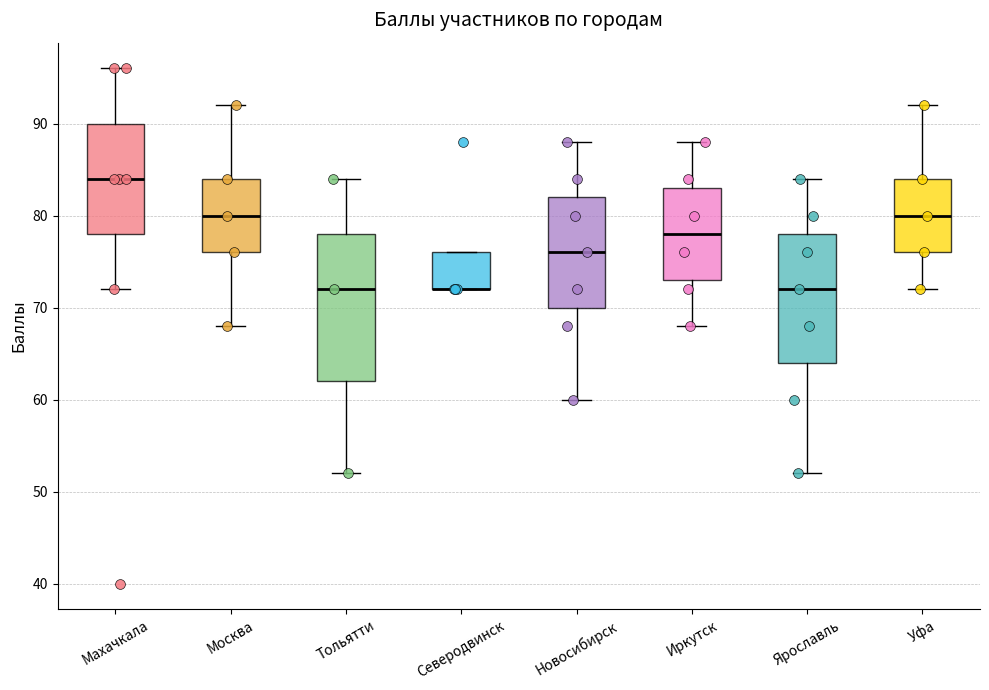

Reading left to right, transcribe this box plot: for each box, give where its median line is, the range the box spans, and where its two whiskers end, as read against the y-axis. The values are not printed on the chart, so give them approximately, as read against the axis.

Махачкала: median 84, box 78 to 90, whiskers 72 to 96
Москва: median 80, box 76 to 84, whiskers 68 to 92
Тольятти: median 72, box 62 to 78, whiskers 52 to 84
Северодвинск: median 72 (drawn on the box's lower edge), box 72 to 76, whiskers 72 to 76
Новосибирск: median 76, box 70 to 82, whiskers 60 to 88
Иркутск: median 78, box 73 to 83, whiskers 68 to 88
Ярославль: median 72, box 64 to 78, whiskers 52 to 84
Уфа: median 80, box 76 to 84, whiskers 72 to 92